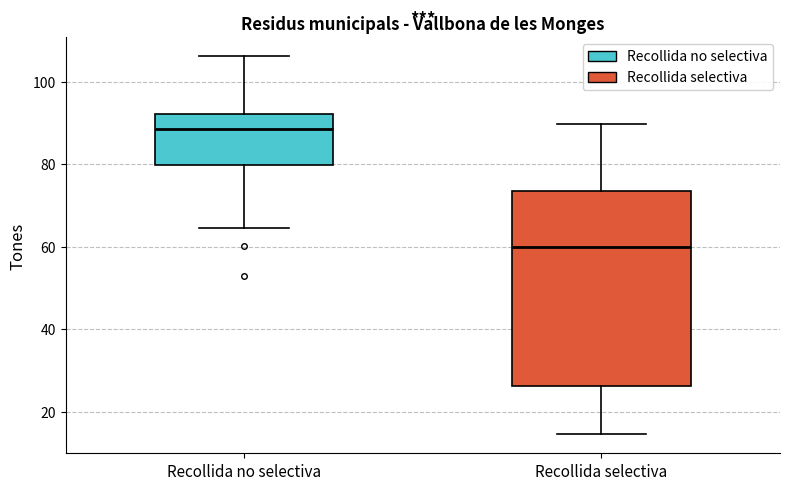

Which box's median line is the lowest?

Recollida selectiva